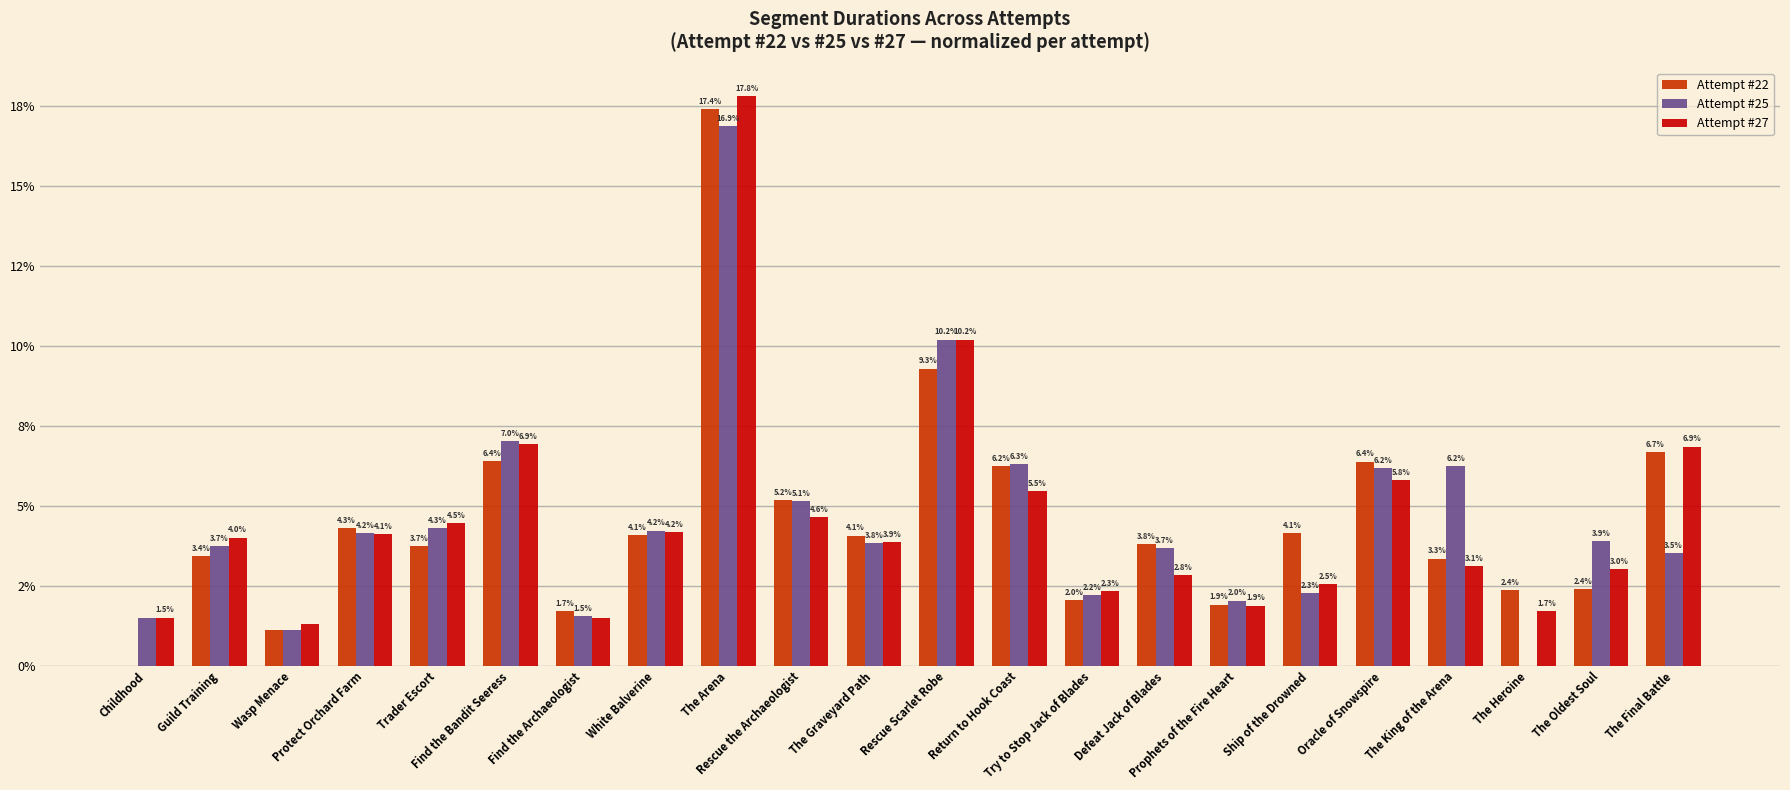

Are the bars horizontal?

No